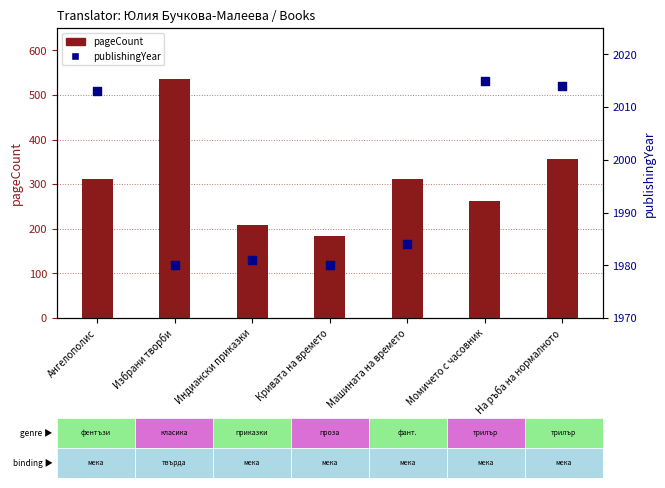

At how many categories does at least one series exceed 1738?

7